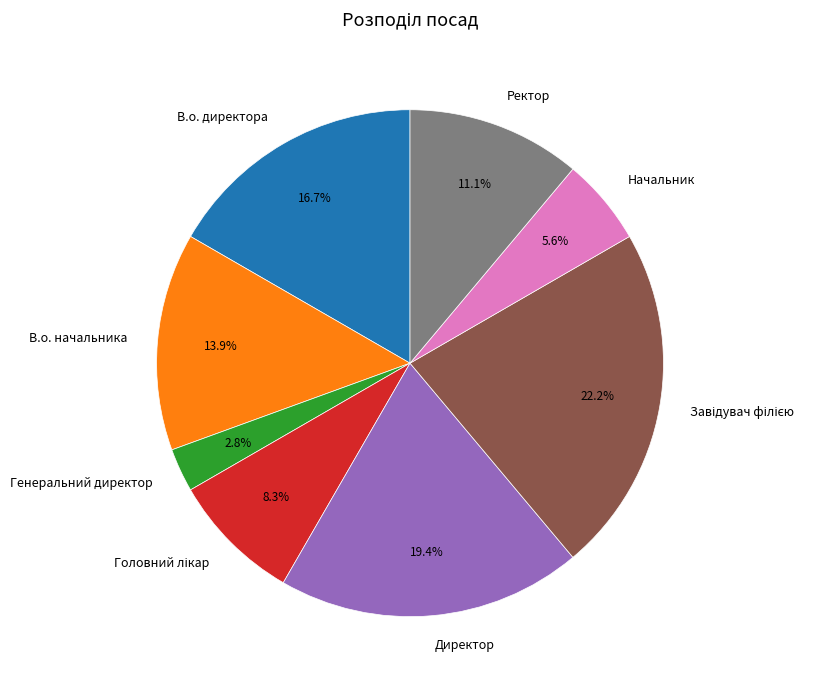

Does В.о. начальника account for over 50% of the chart?

No